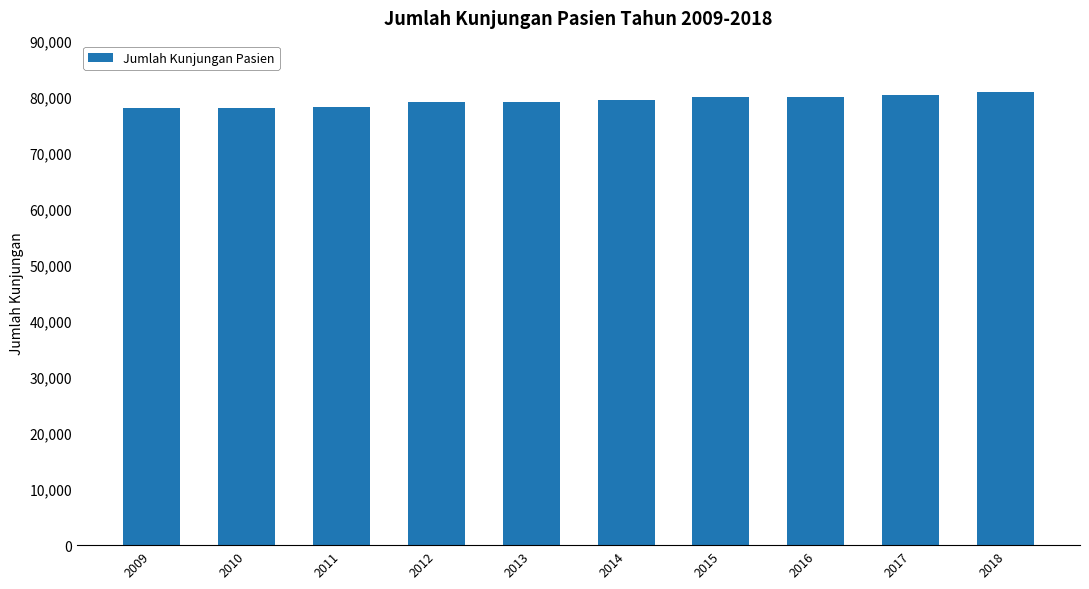

What is the change in value from 2011 to 2013?

+806